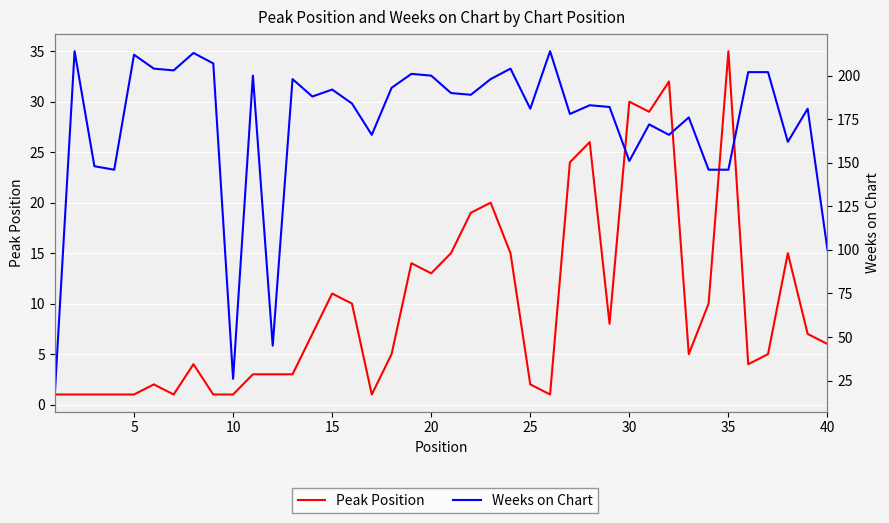

Which series has the largest total across all categories?

Weeks on Chart